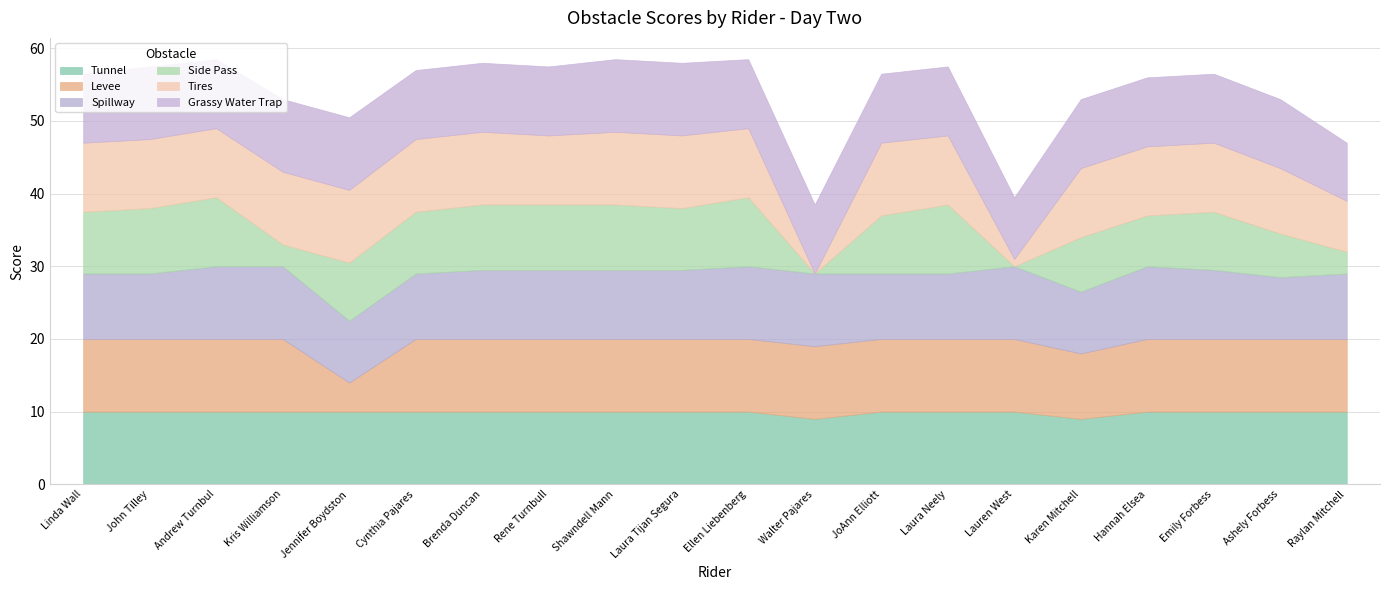

How many values in the Spillway series are below 9?

3